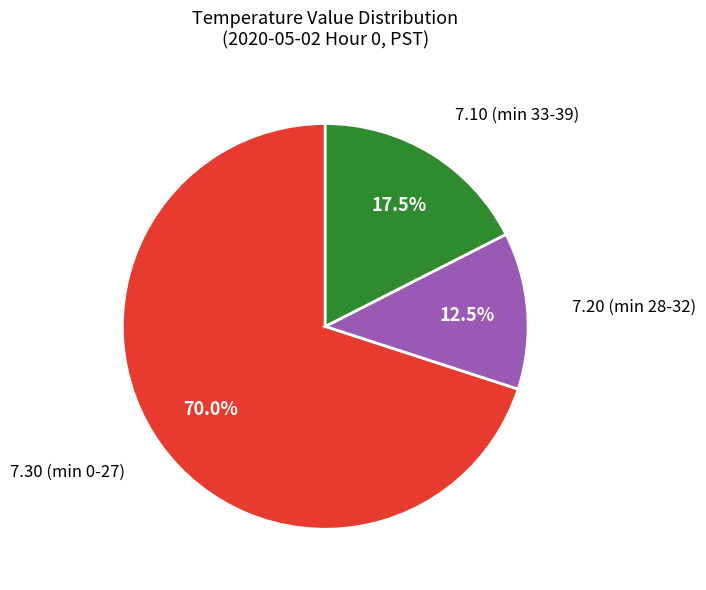

What is the smallest slice in the pie chart?

7.20 (min 28-32)